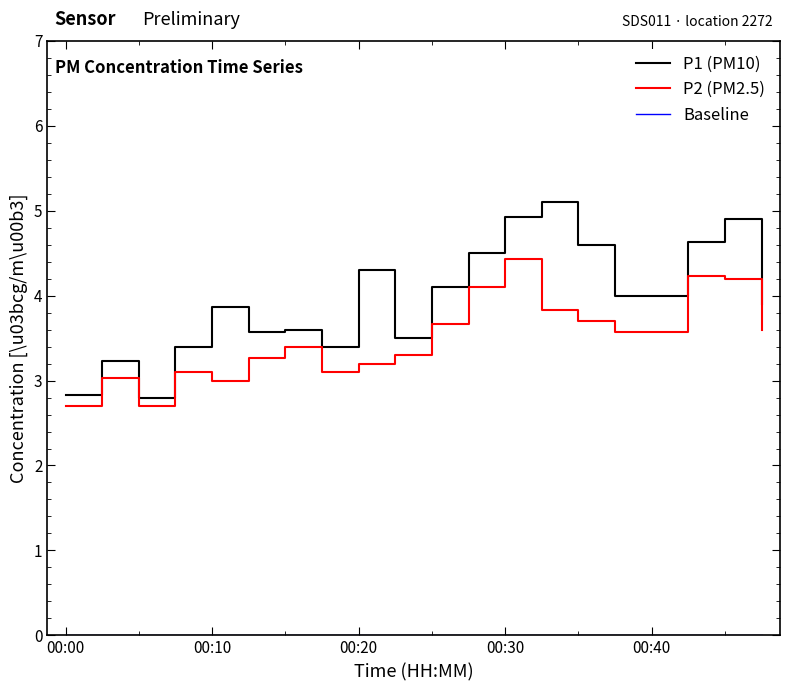

What is the difference between the maximum and minimum values in the P1 (PM10) series?

2.3